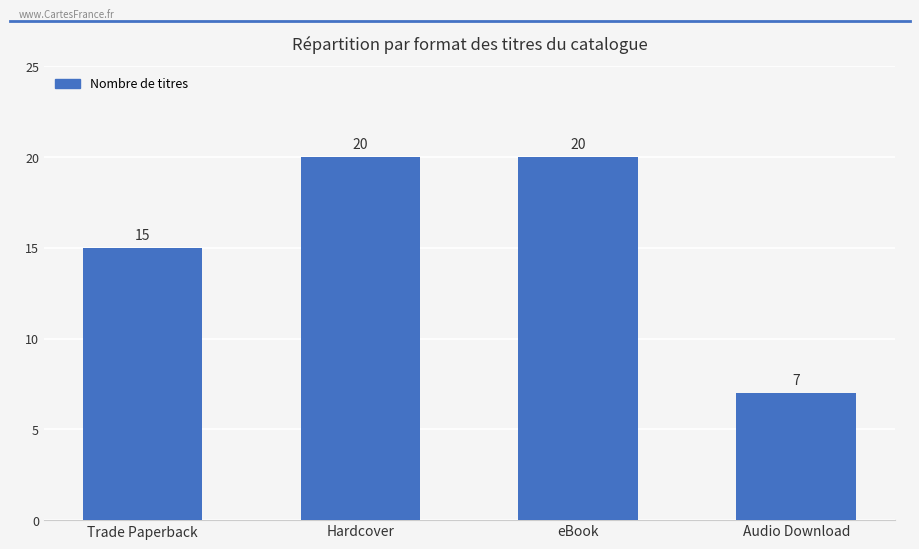

How many bars are there in total?

4